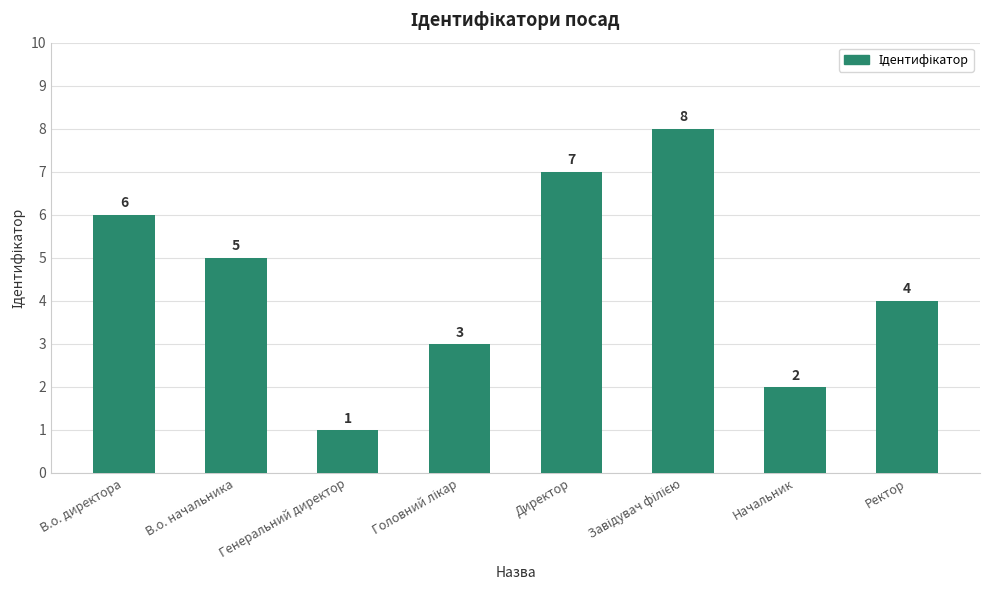

What is the difference between the maximum and minimum values?

7